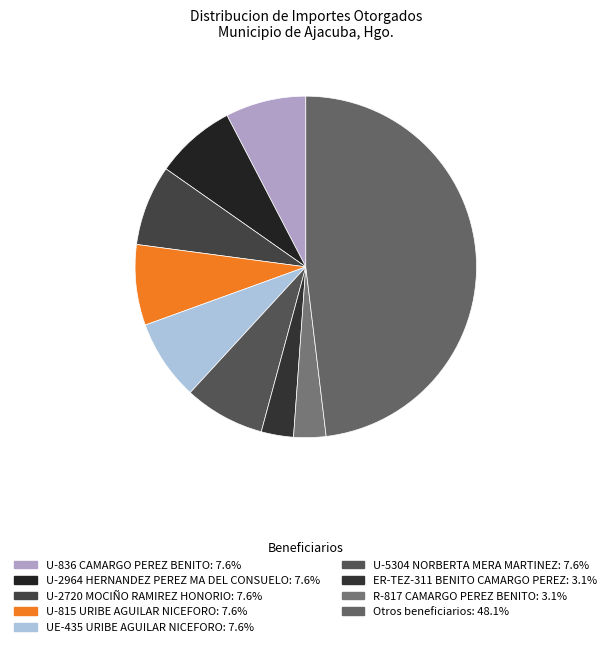

Is there a majority slice in this chart?

No